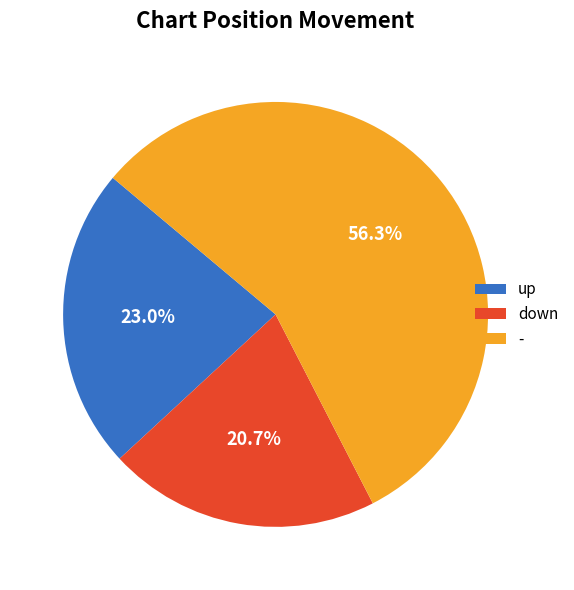

What percentage is NOT represented by -?

43.7%